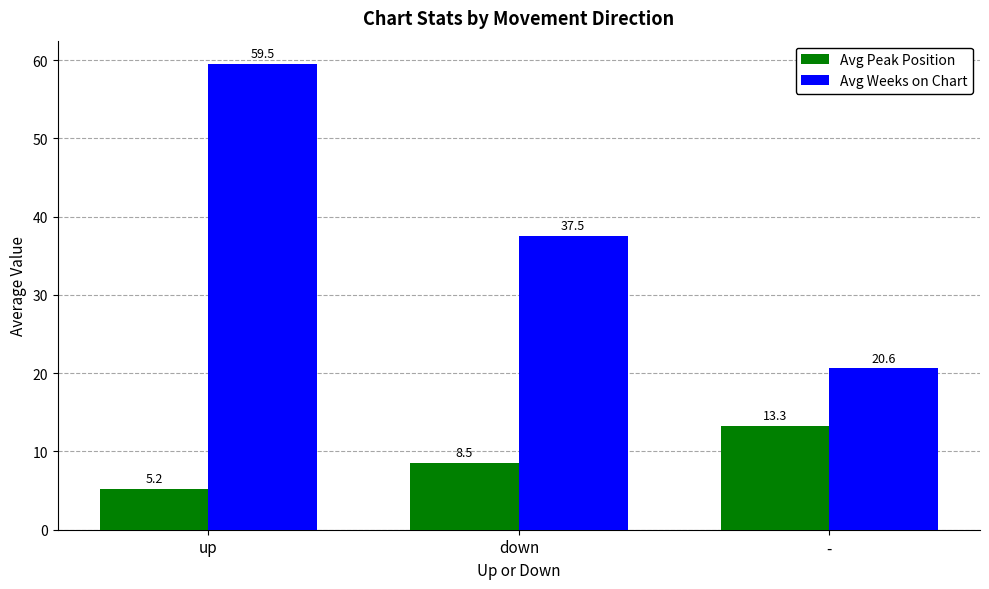

True or false: Avg Weeks on Chart has a value of 59.5 at up.

True